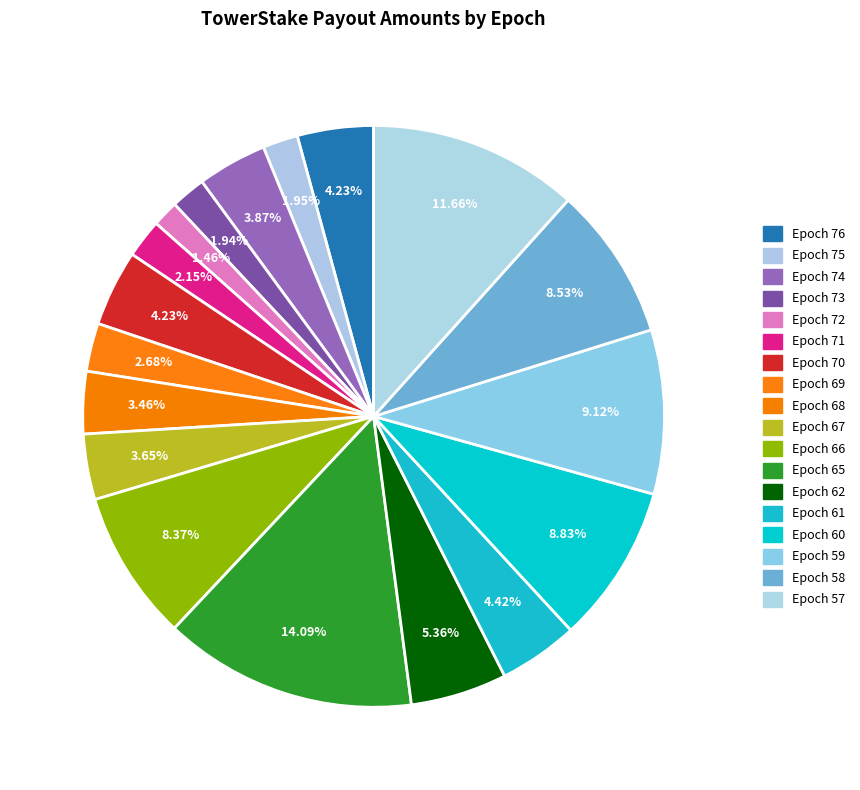

Count the number of slices in the pie.

18